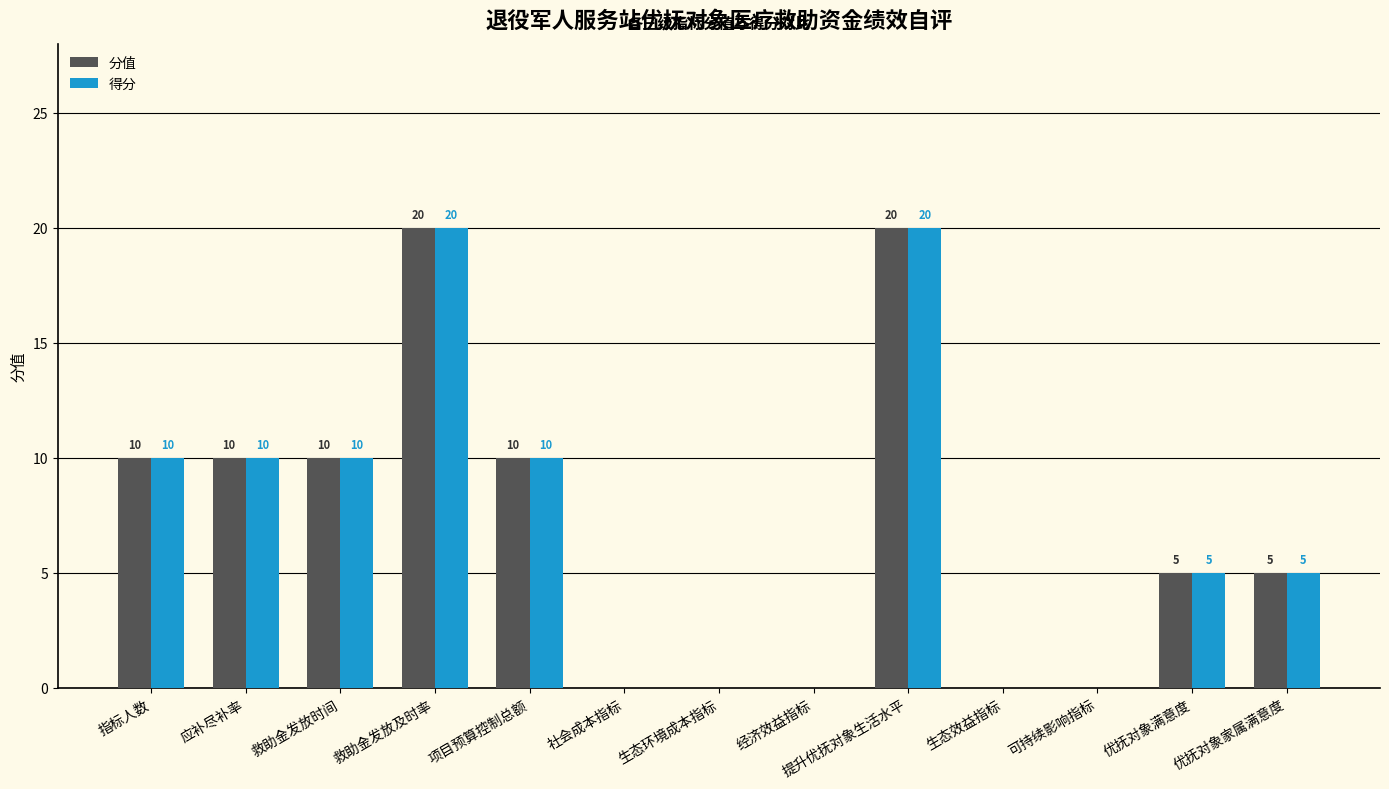

Count the 得分 values in the range 0 to 10.

11